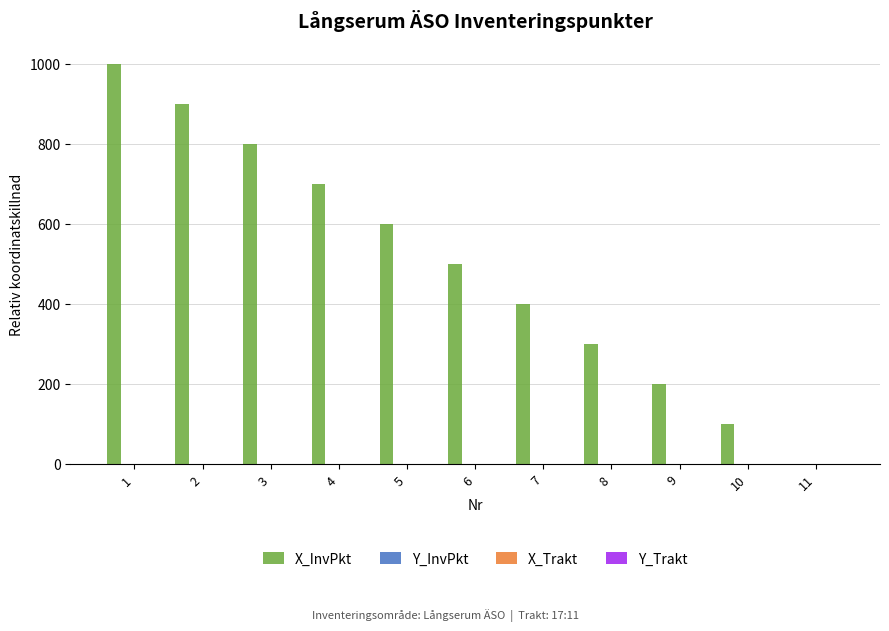

How many data points does each series have?

11